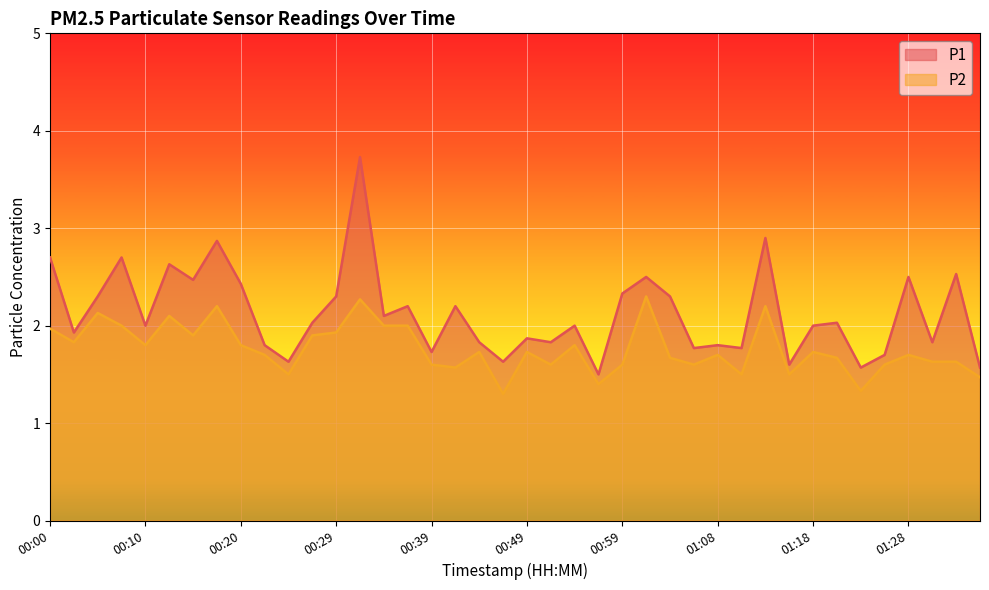

Reading left to right, what are all the values shown in this chart?

P1: 00:00=2.7	00:02=1.9	00:05=2.3	00:07=2.7	00:10=2.0	00:12=2.6	00:15=2.5	00:17=2.9	00:20=2.4	00:22=1.8	00:24=1.6	00:27=2.0	00:29=2.3	00:32=3.7	00:34=2.1	00:37=2.2	00:39=1.7	00:42=2.2	00:44=1.8	00:46=1.6	00:49=1.9	00:51=1.8	00:54=2.0	00:56=1.5	00:59=2.3	01:01=2.5	01:03=2.3	01:06=1.8	01:08=1.8	01:11=1.8	01:13=2.9	01:16=1.6	01:18=2.0	01:20=2.0	01:23=1.6	01:25=1.7	01:28=2.5	01:30=1.8	01:33=2.5	01:35=1.6
P2: 00:00=2.0	00:02=1.8	00:05=2.1	00:07=2.0	00:10=1.8	00:12=2.1	00:15=1.9	00:17=2.2	00:20=1.8	00:22=1.7	00:24=1.5	00:27=1.9	00:29=1.9	00:32=2.3	00:34=2.0	00:37=2.0	00:39=1.6	00:42=1.6	00:44=1.7	00:46=1.3	00:49=1.7	00:51=1.6	00:54=1.8	00:56=1.4	00:59=1.6	01:01=2.3	01:03=1.7	01:06=1.6	01:08=1.7	01:11=1.5	01:13=2.2	01:16=1.5	01:18=1.7	01:20=1.7	01:23=1.3	01:25=1.6	01:28=1.7	01:30=1.6	01:33=1.6	01:35=1.5